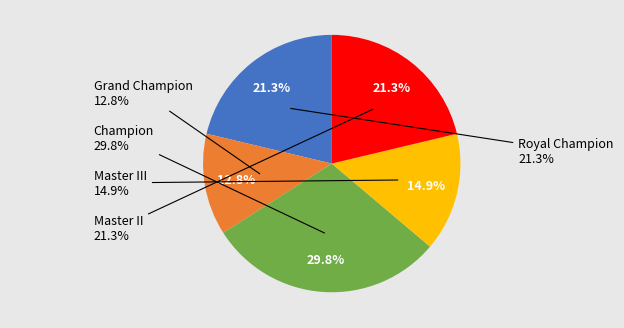

What portion of the pie excludes Royal Champion?

78.7%